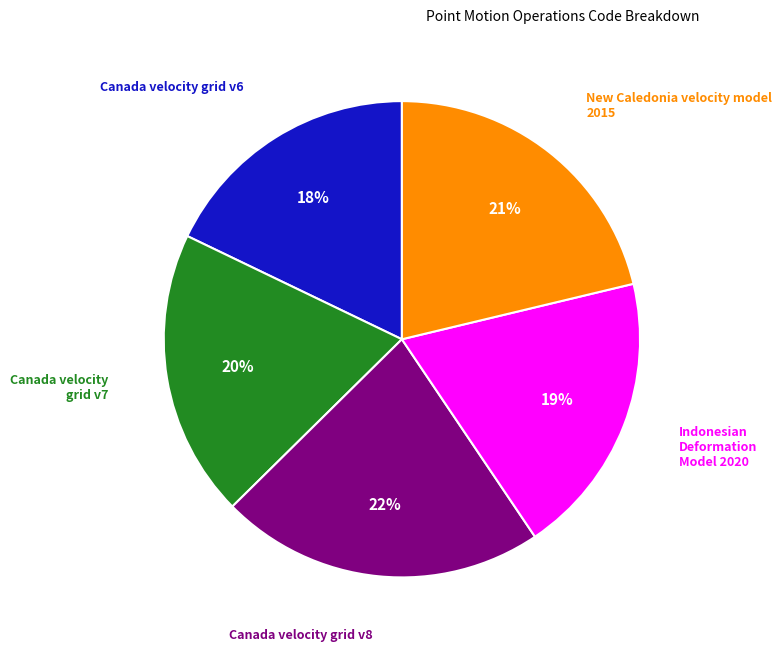

Is there any slice that represents more than half of the pie?

No